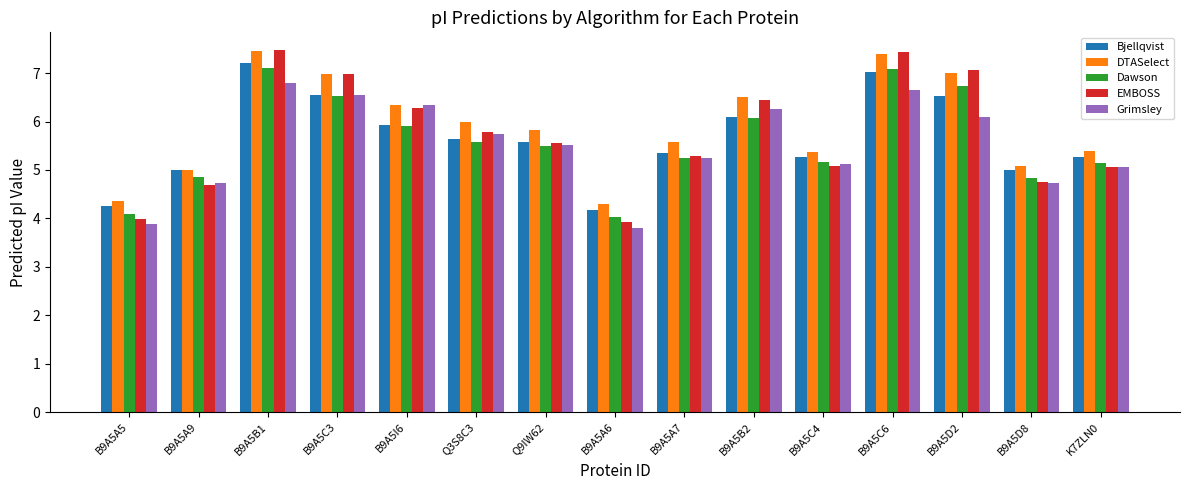

What is the average value of the DTASelect series?

5.9